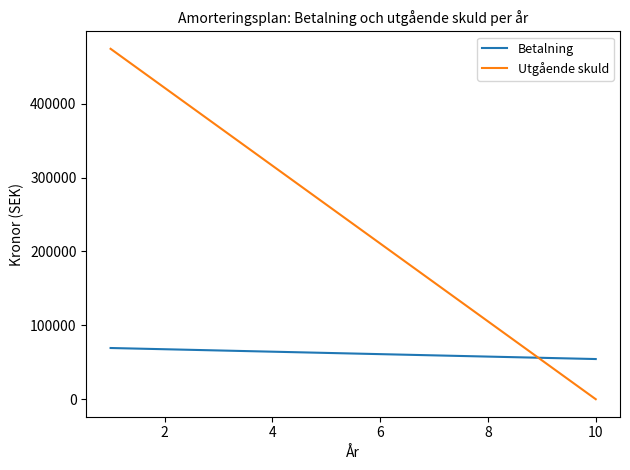

Which series has the largest range (max minus min)?

Utgående skuld